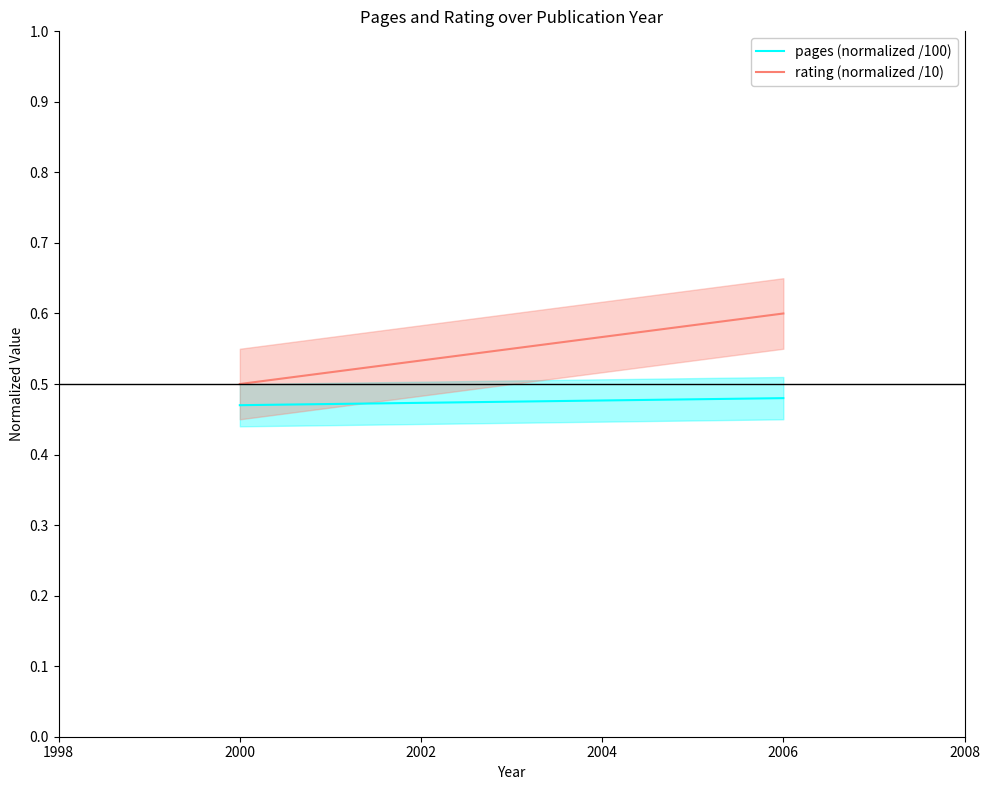

True or false: pages (normalized /100) has a value of 0.2 at 2006.

False